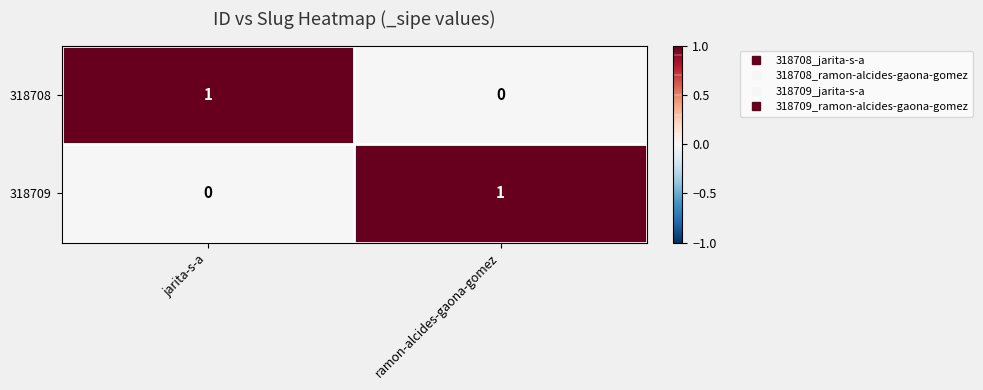

How many categories are shown in the chart?

2